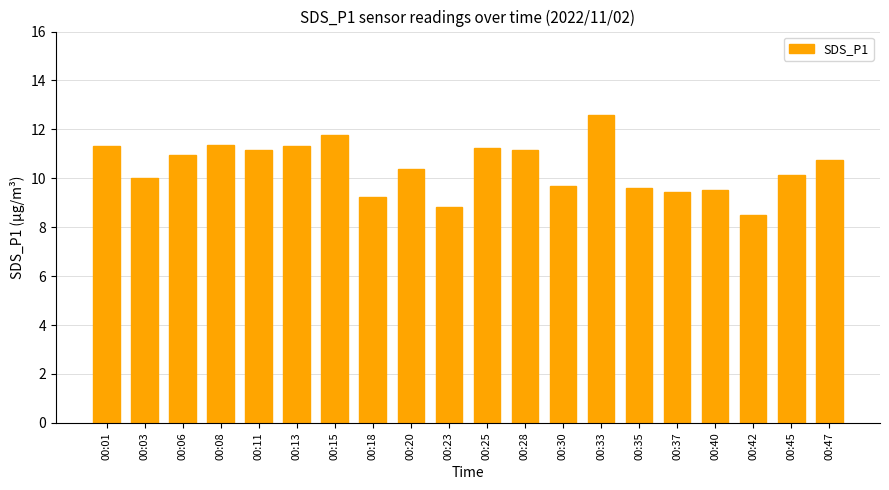

How many series are shown in this chart?

1